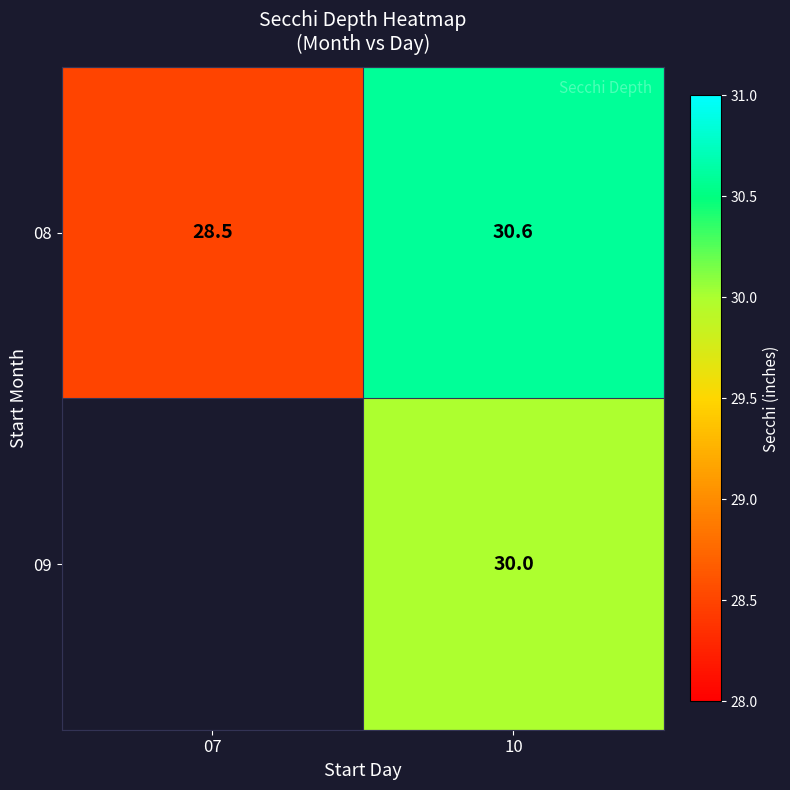

What is the difference between the maximum and minimum values in the 08 series?

2.1